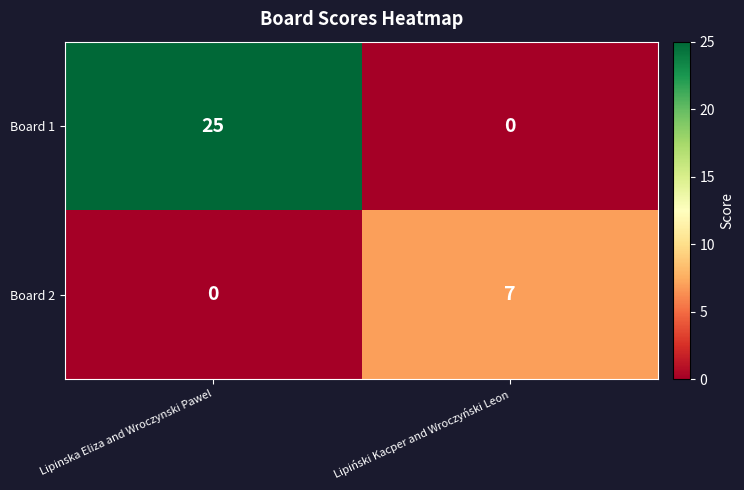

Between Lipinska Eliza and Wroczynski Pawel and Lipiński Kacper and Wroczyński Leon, which series saw the biggest shift?

Board 1